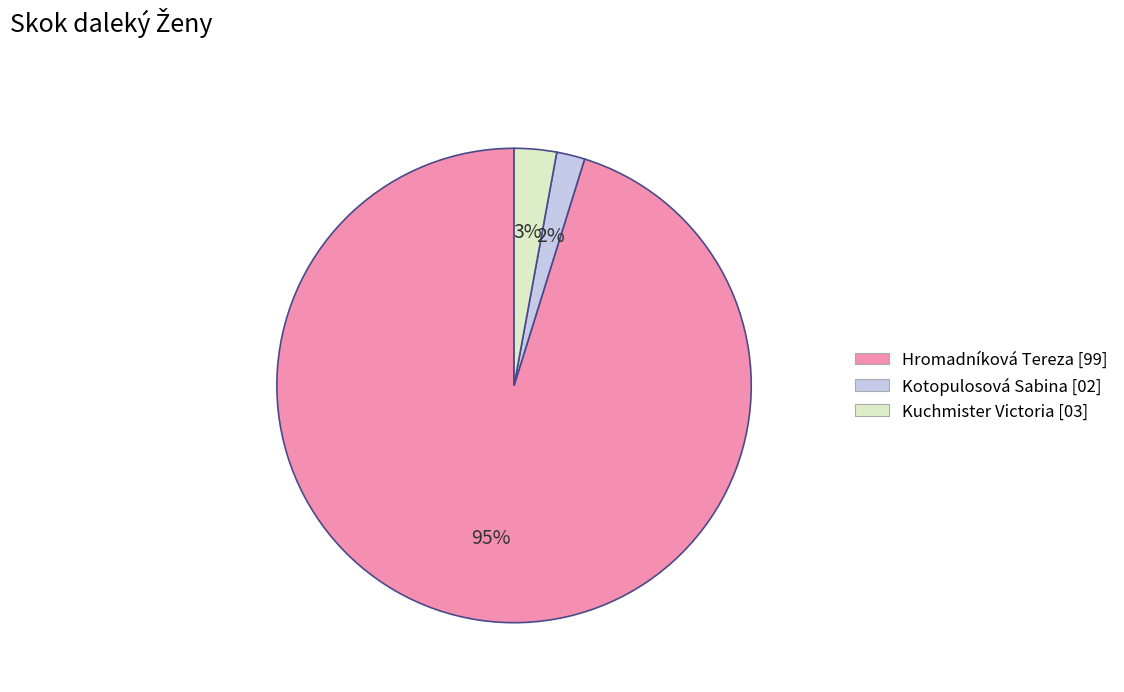

Which slice is the largest?

Hromadníková Tereza